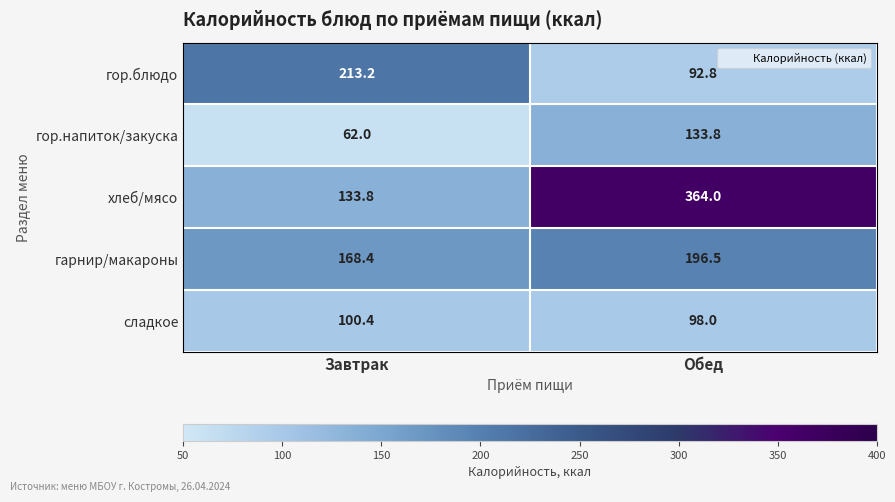

Reading left to right, extract all data points from this chart.

гор.блюдо: Завтрак=213.2	Обед=92.8
гор.напиток/закуска: Завтрак=62.0	Обед=133.8
хлеб/мясо: Завтрак=133.8	Обед=364.0
гарнир/макароны: Завтрак=168.4	Обед=196.5
сладкое: Завтрак=100.4	Обед=98.0